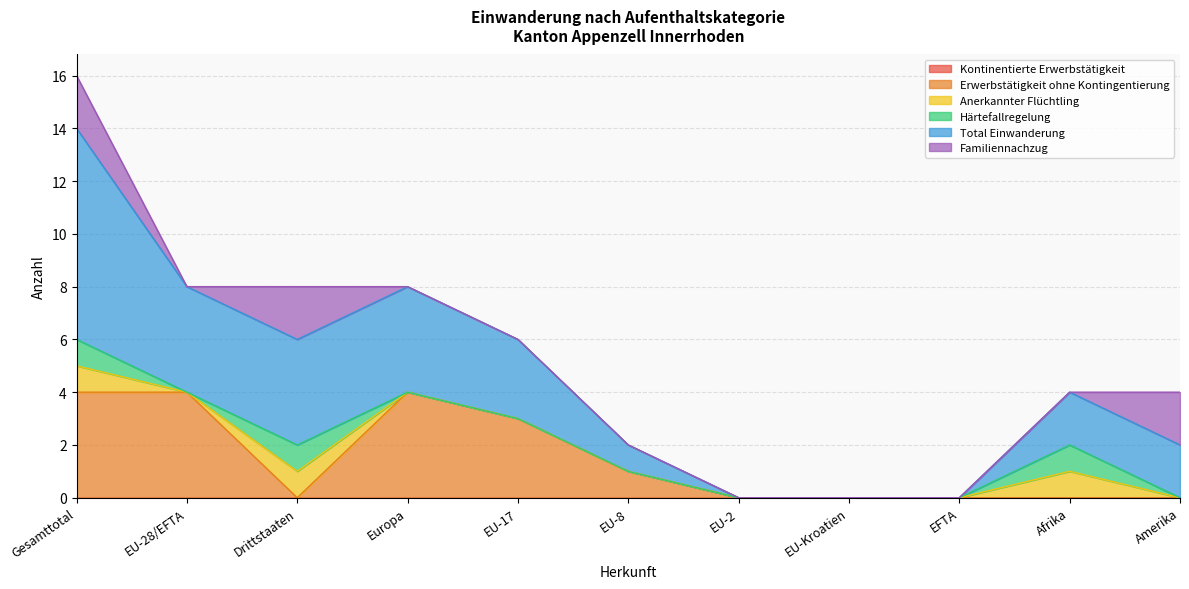

List the series in order of their peak value, highest first.

Total Einwanderung, Erwerbstätigkeit ohne Kontingentierung, Familiennachzug, Anerkannter Flüchtling, Härtefallregelung, Kontinentierte Erwerbstätigkeit